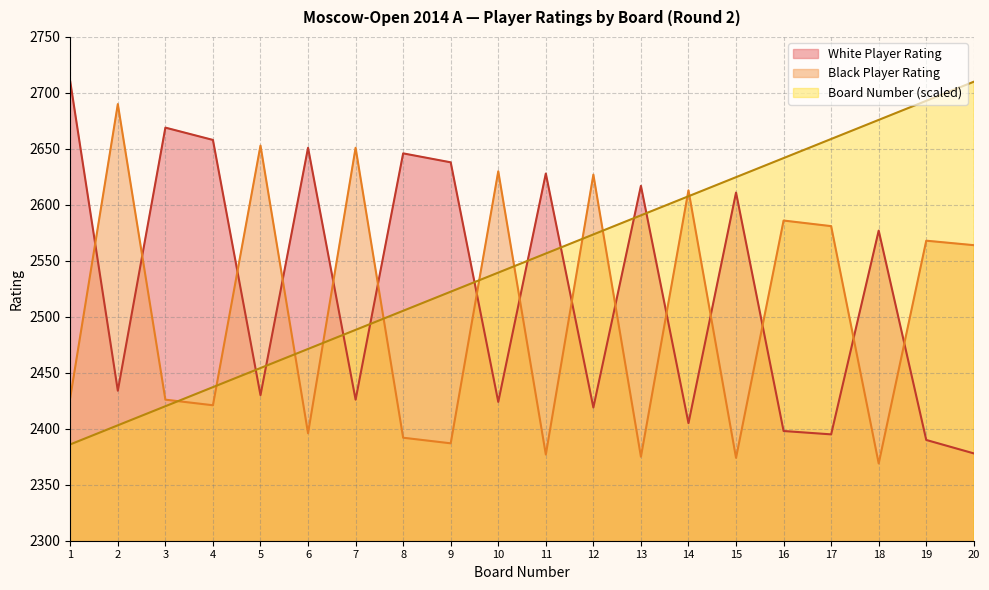

What are all the series names shown in the legend?

White Player Rating, Black Player Rating, Board Number (scaled)